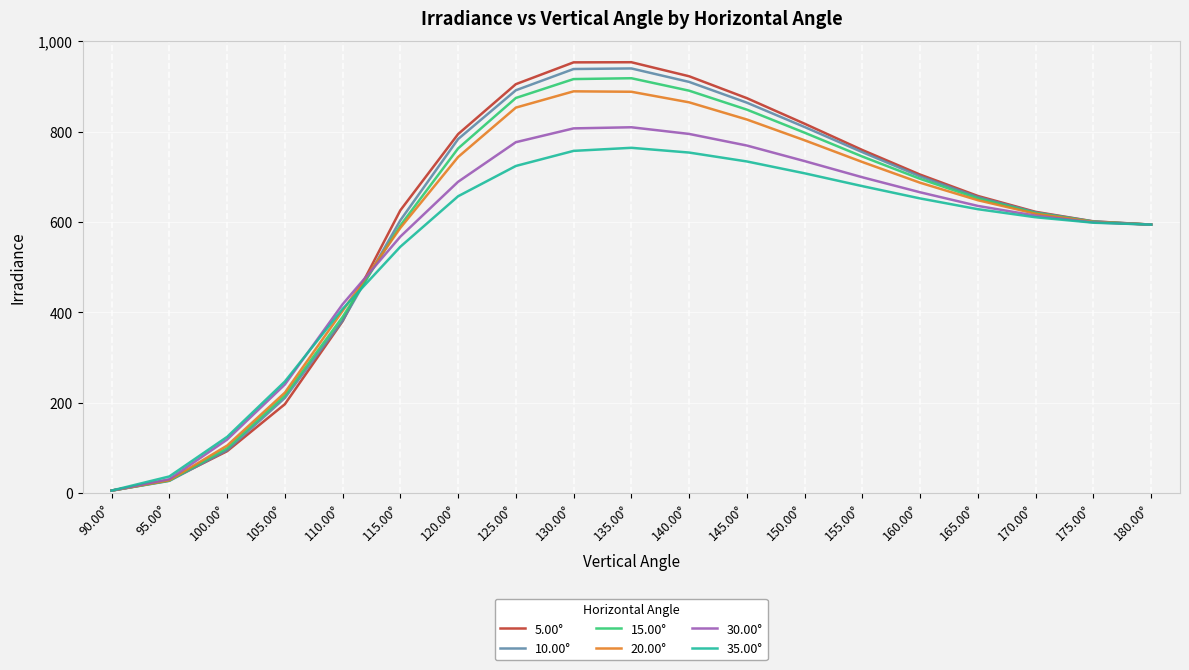

Which series changed the most between 120.00° and 170.00°?

5.00°